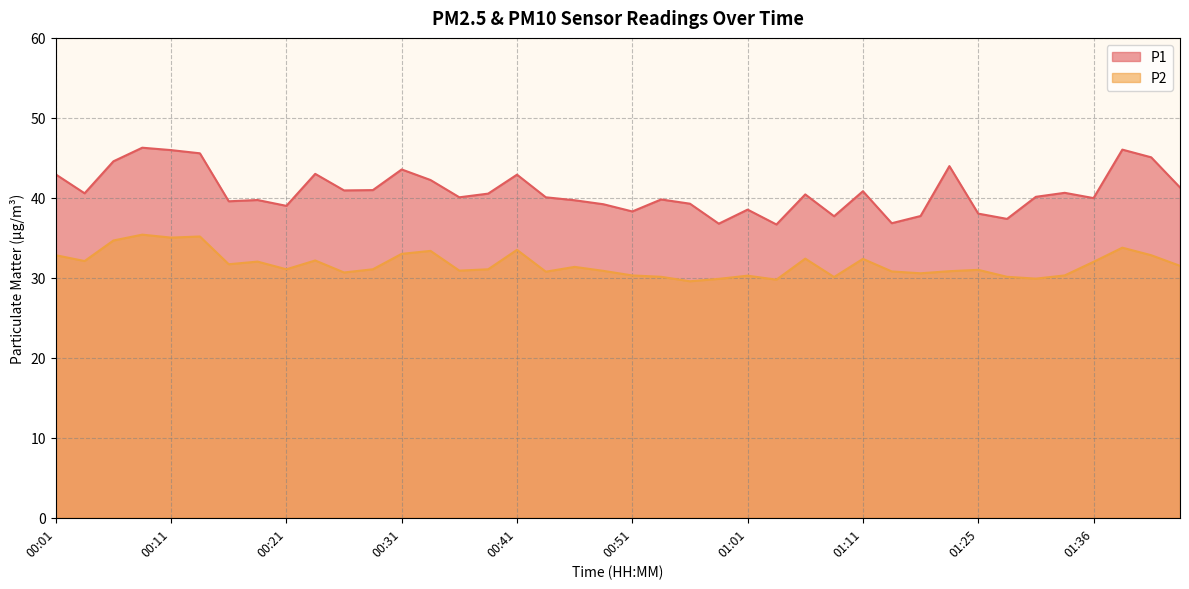

What is the label of the 10th point from the left?

00:23